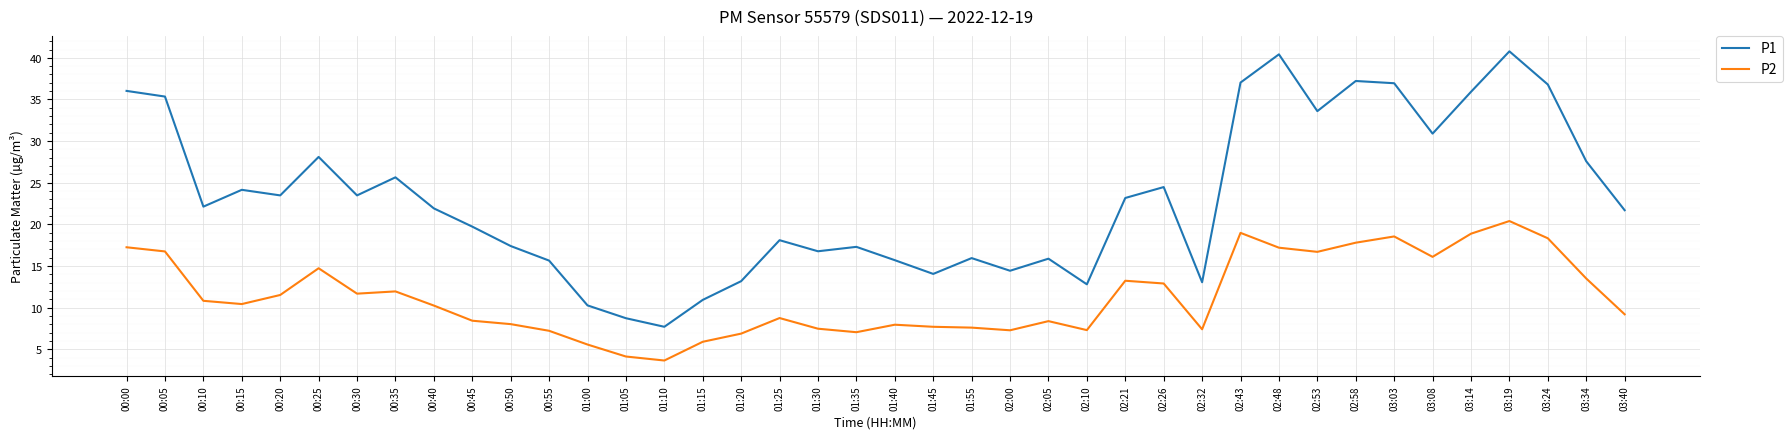

What is the total value across all series at 00:10?

33.0